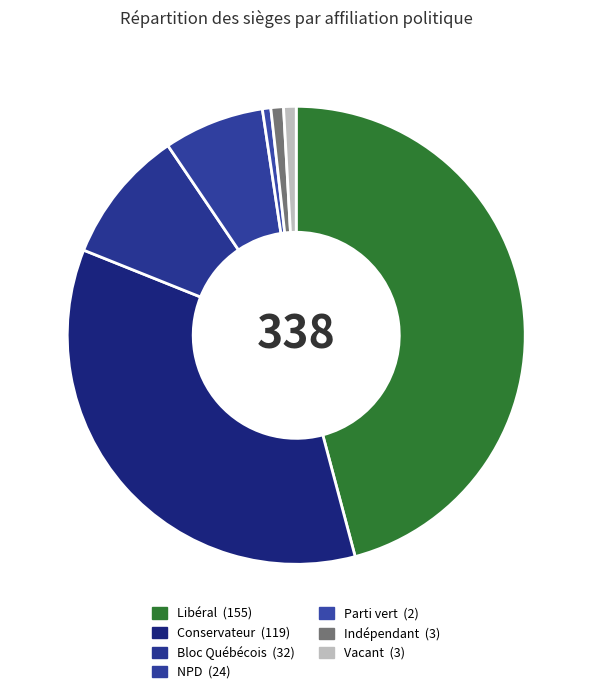

How many slices are in this pie chart?

7